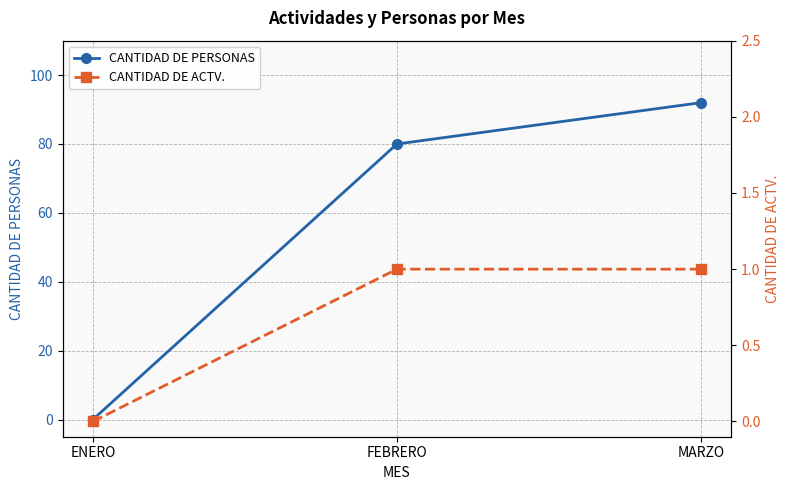

What position from the right is MARZO?

1